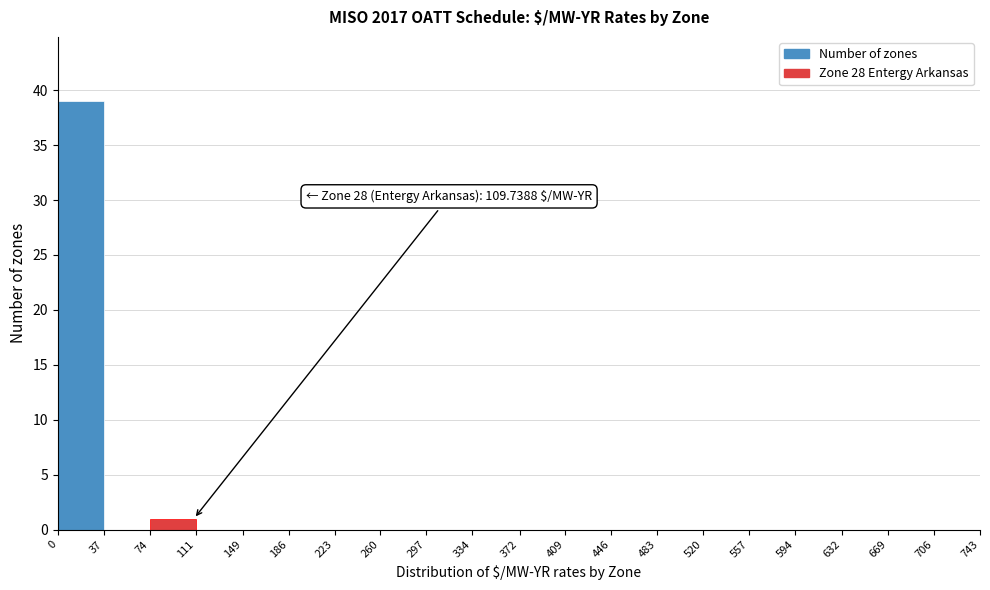

Which range on the x-axis has the tallest bar?

0 to 37